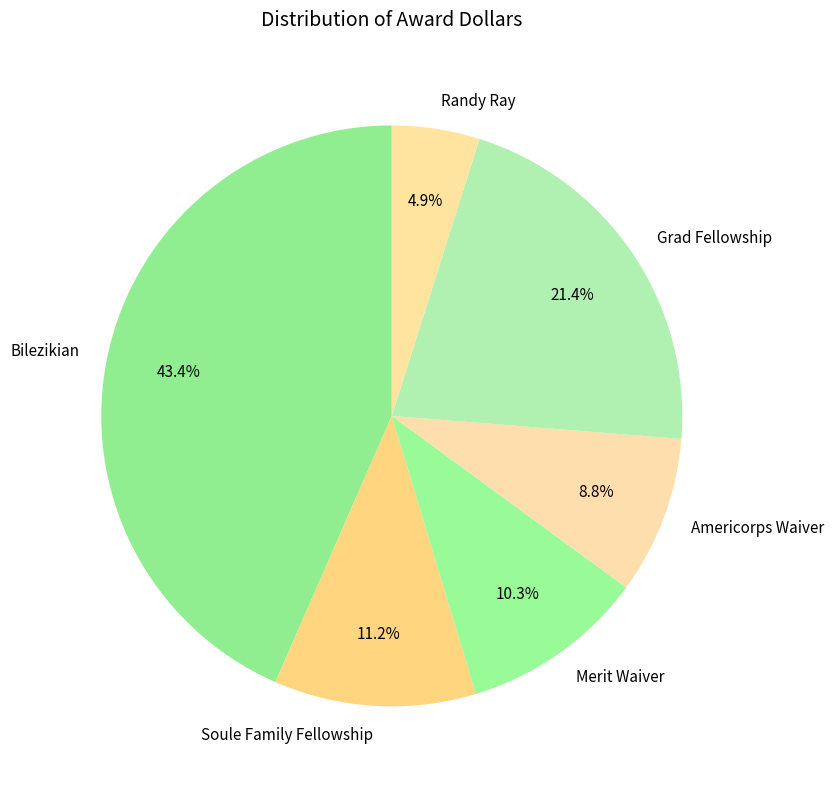

To the nearest percent, what is the difference between the Randy Ray and Grad Fellowship slice percentages?

16%